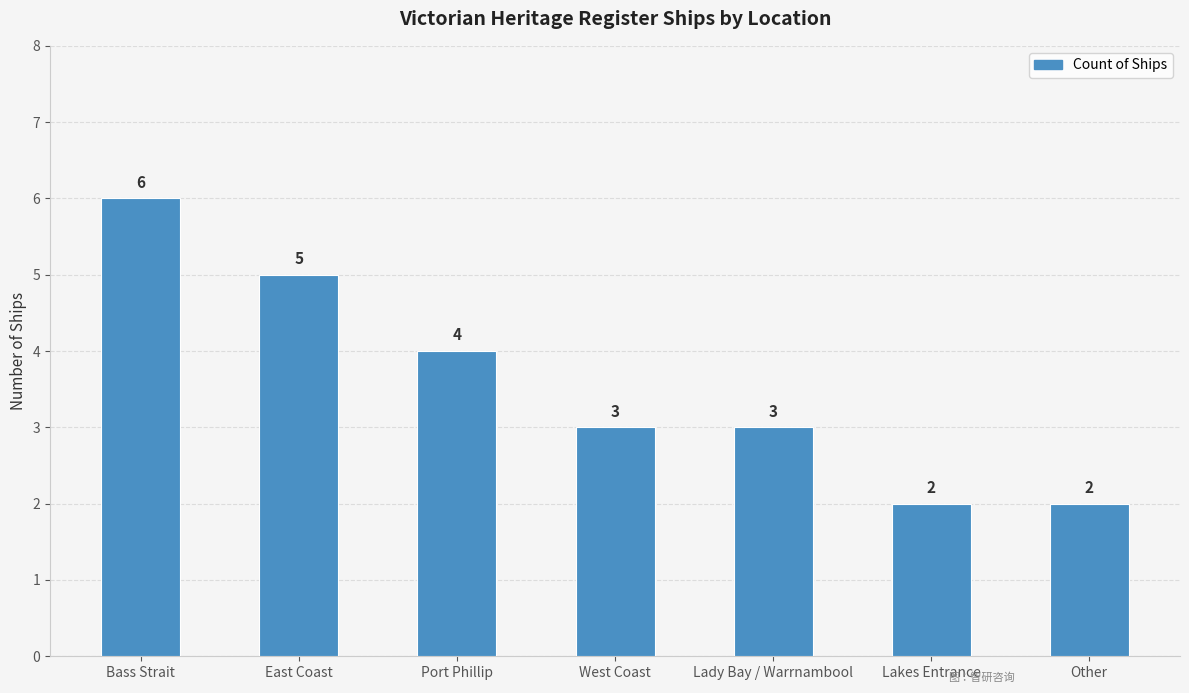

What is the average value?

4